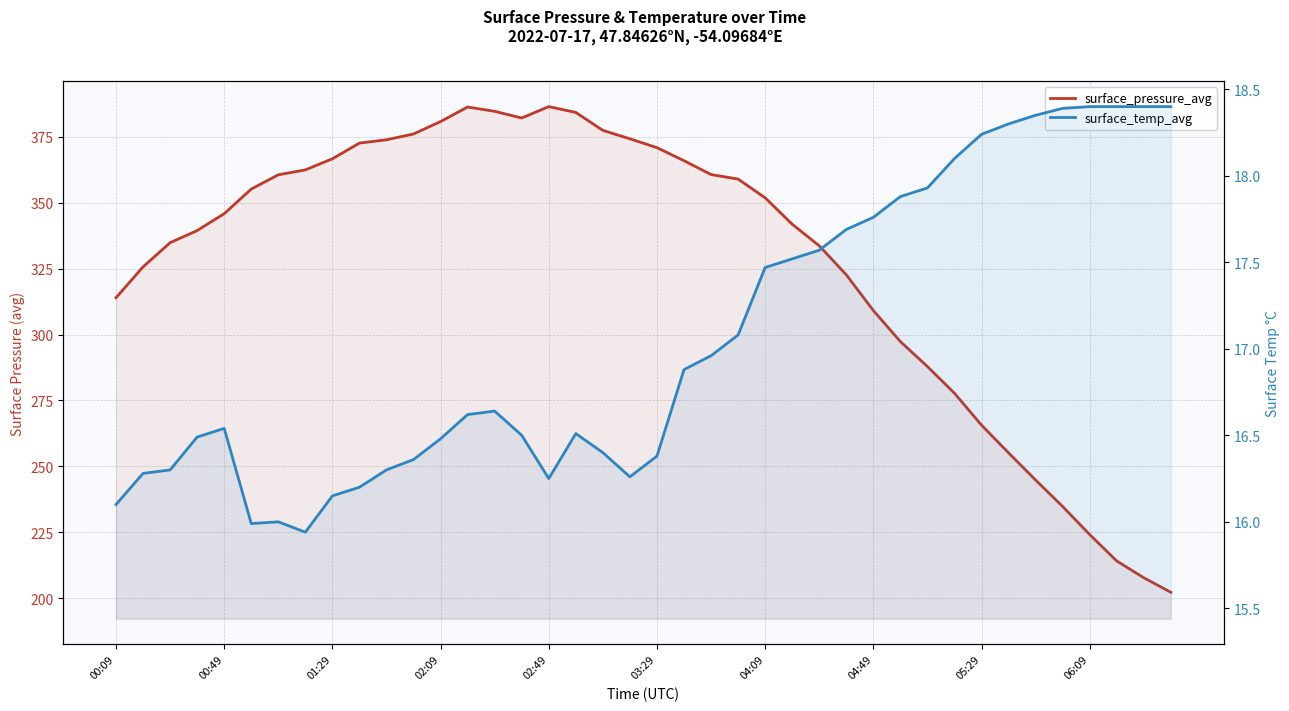

What is the difference between the second highest and second lowest values in the surface_temp_avg series?

2.4